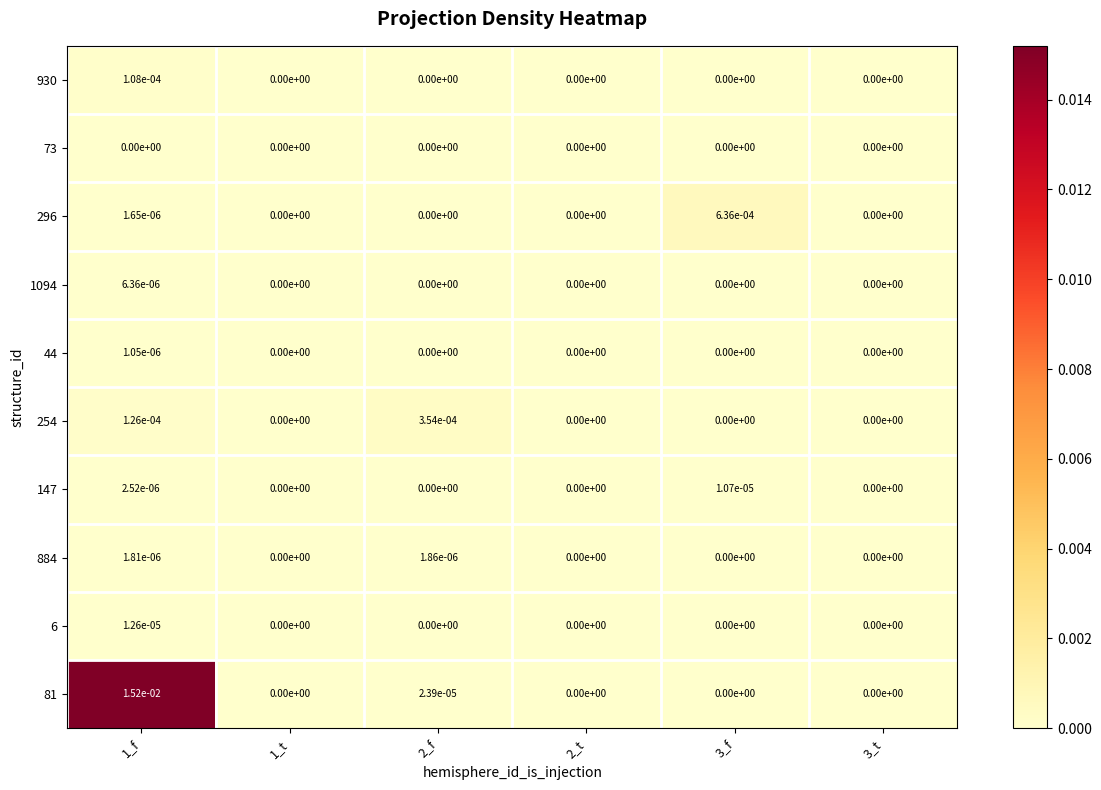

True or false: 296 has a value of 0.0 at 1_f.

True